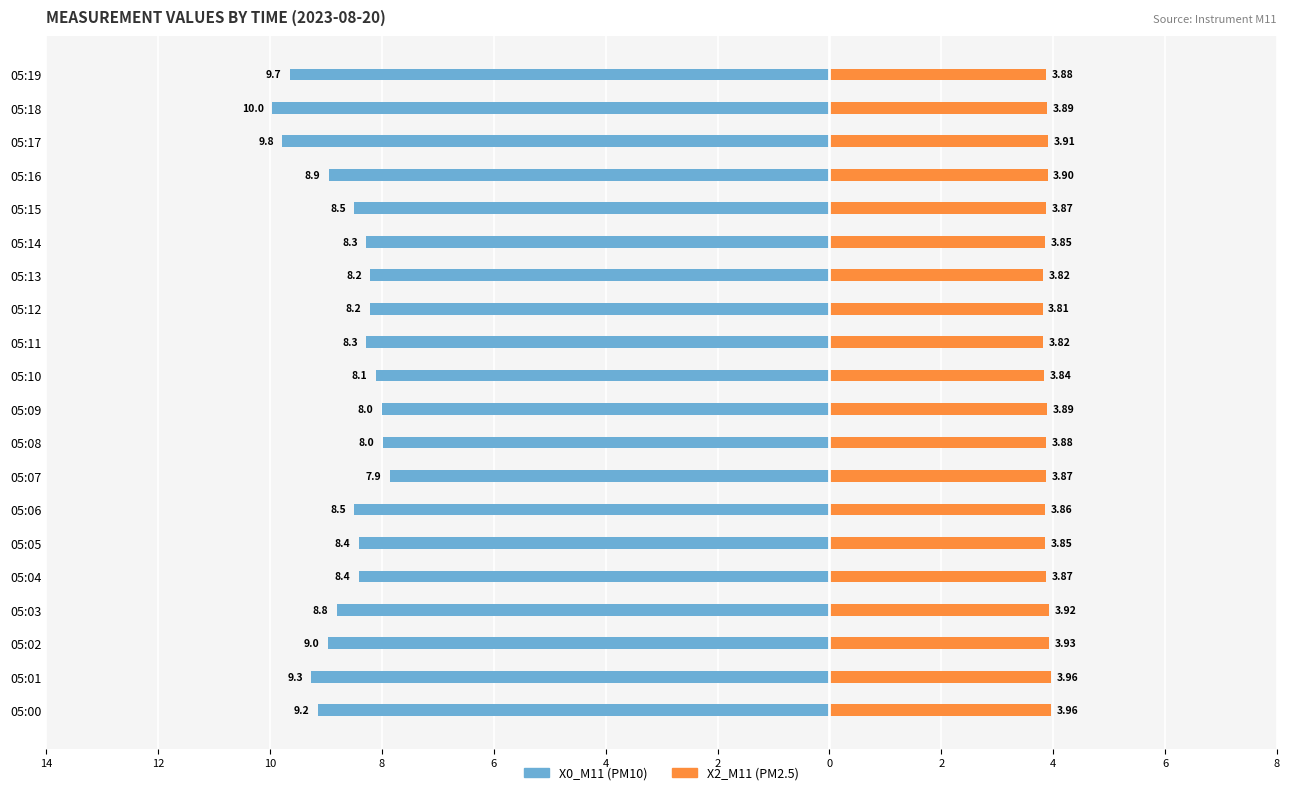

What is the minimum value for X2_M11 (PM2.5)?

3.8